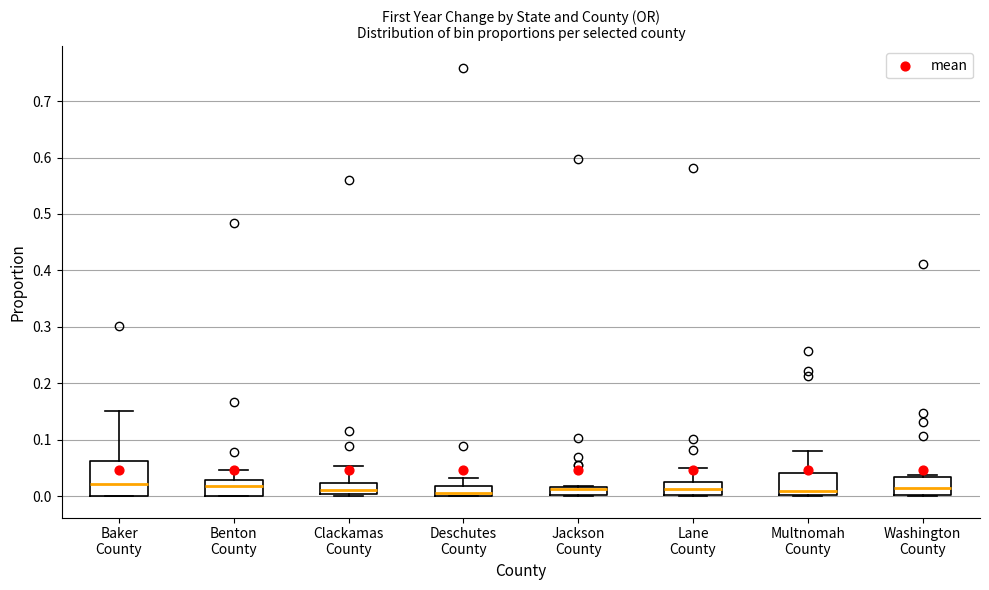

Reading left to right, transcribe this box plot: for each box, give where its median line is, the range the box spans, and where its two whiskers end, as read against the y-axis. The values are not printed on the chart, so give them approximately, as read against the axis.

Baker County: median 0.02, box 0.00 to 0.06, whiskers 0.00 to 0.15
Benton County: median 0.02, box 0.00 to 0.03, whiskers 0.00 to 0.05
Clackamas County: median 0.01, box 0.00 to 0.02, whiskers 0.00 to 0.05
Deschutes County: median 0.00 (just above the box's lower edge), box 0.00 to 0.02, whiskers 0.00 to 0.03
Jackson County: median 0.01, box 0.00 to 0.02, whiskers 0.00 to 0.02
Lane County: median 0.01, box 0.00 to 0.02, whiskers 0.00 to 0.05
Multnomah County: median 0.01, box 0.00 to 0.04, whiskers 0.00 to 0.08
Washington County: median 0.01, box 0.00 to 0.03, whiskers 0.00 to 0.04